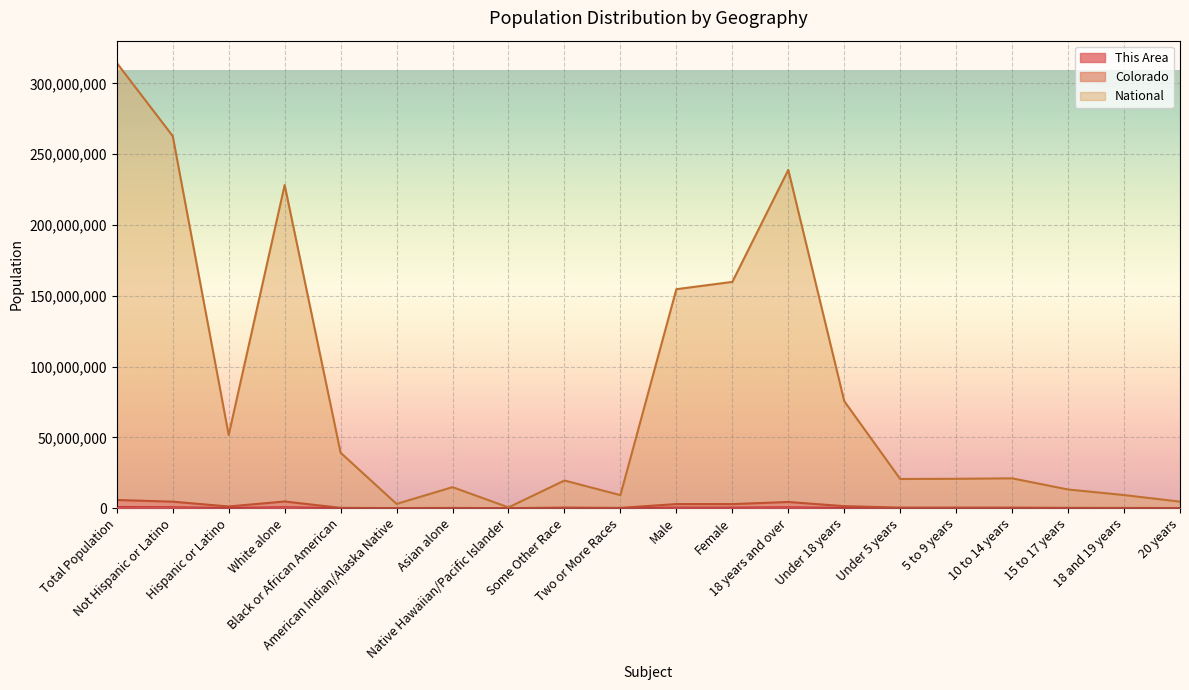

How many categories are shown in the chart?

20